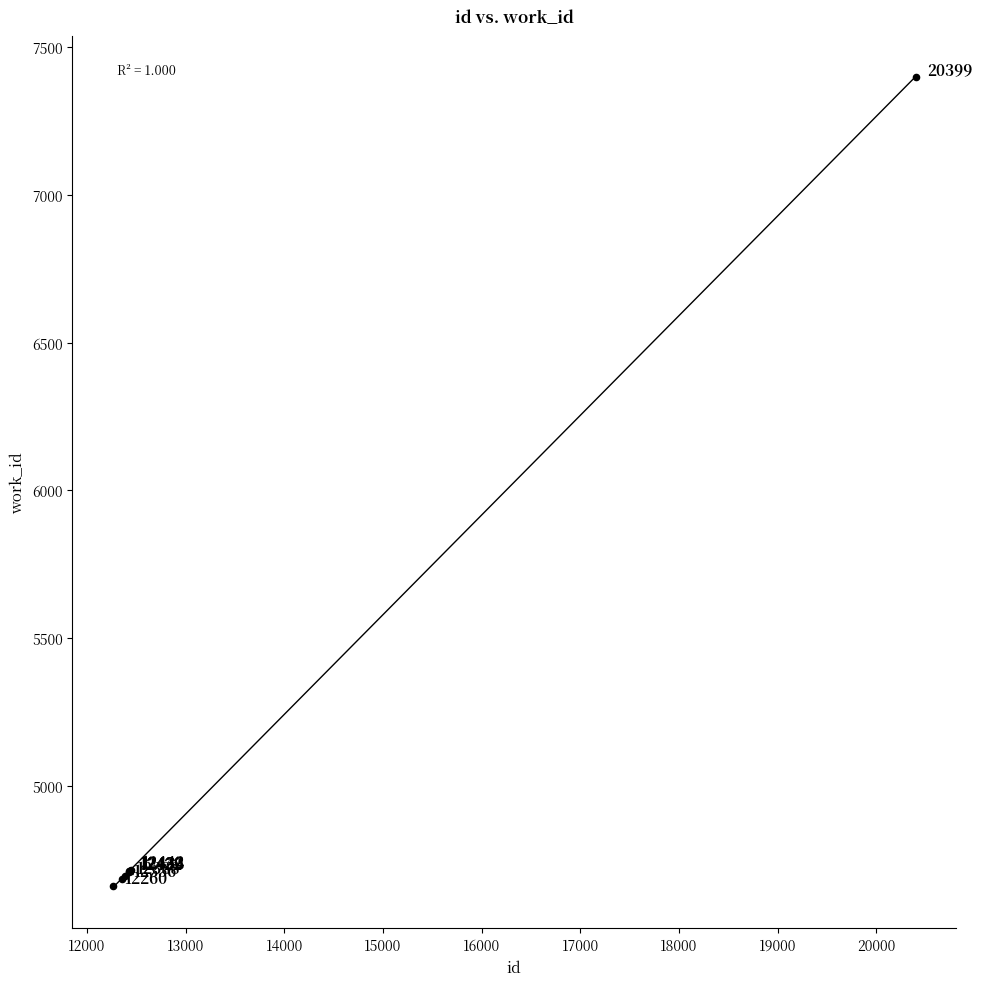

What Y value in the scatter plot is closest to 6031?

4717